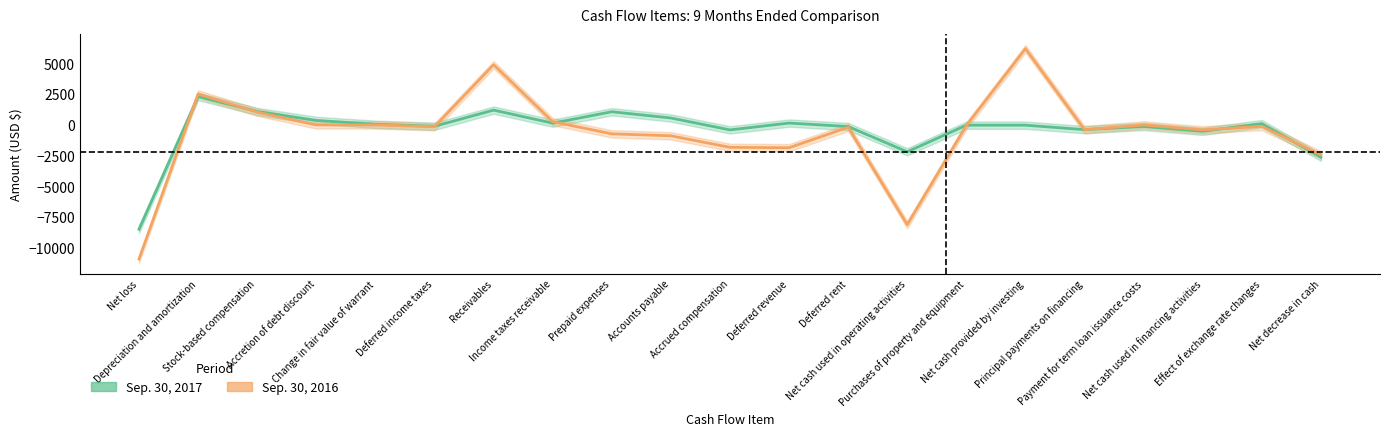

The value of Sep. 30, 2017 at Prepaid expenses is 1070. True or false?

True